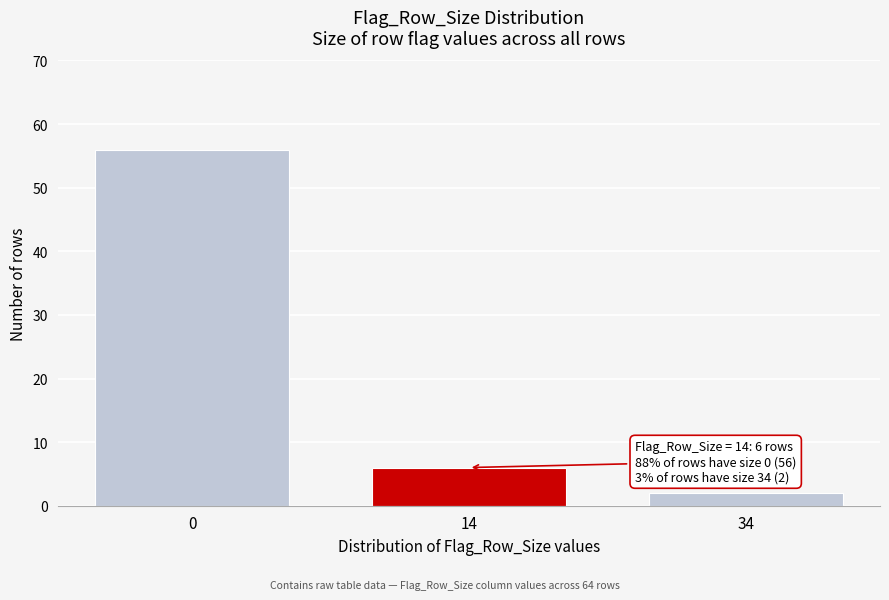

Reading left to right, list all the values displayed in this chart.

0=56	14=6	34=2